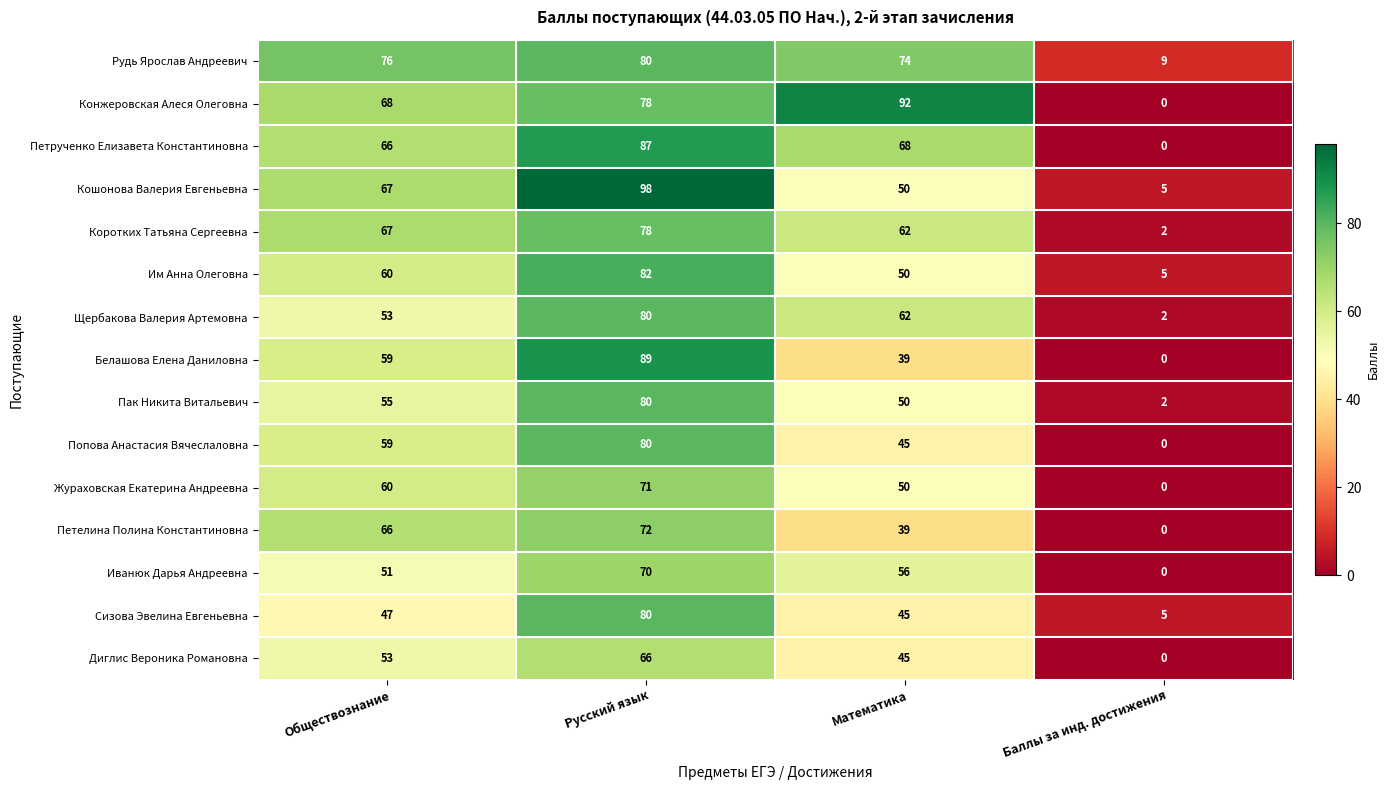

Is it true that Белашова Елена Даниловна equals 47 at Русский язык?

False